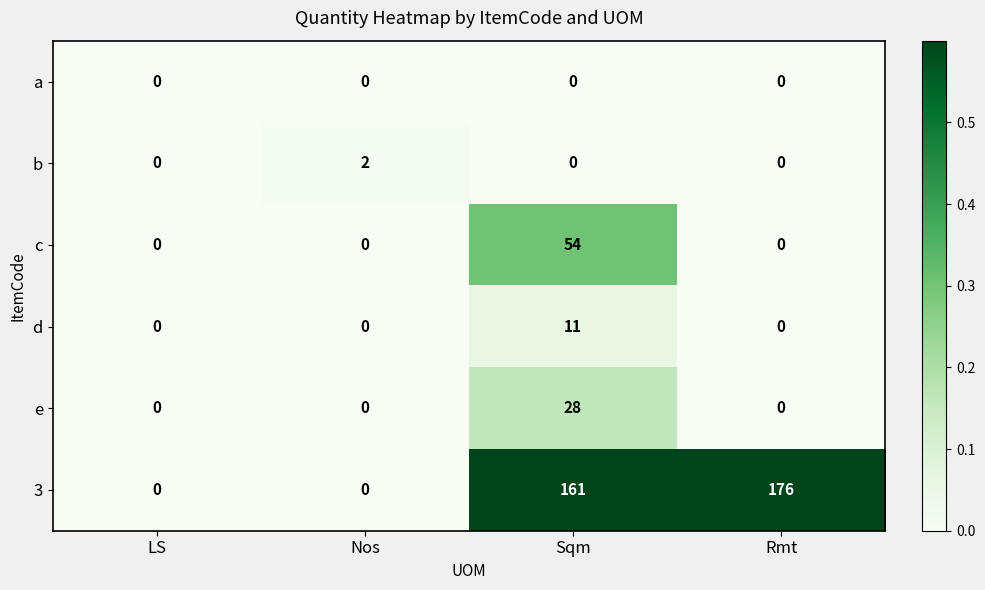

What is the approximate value of 3 at Sqm, to the nearest 10?

160